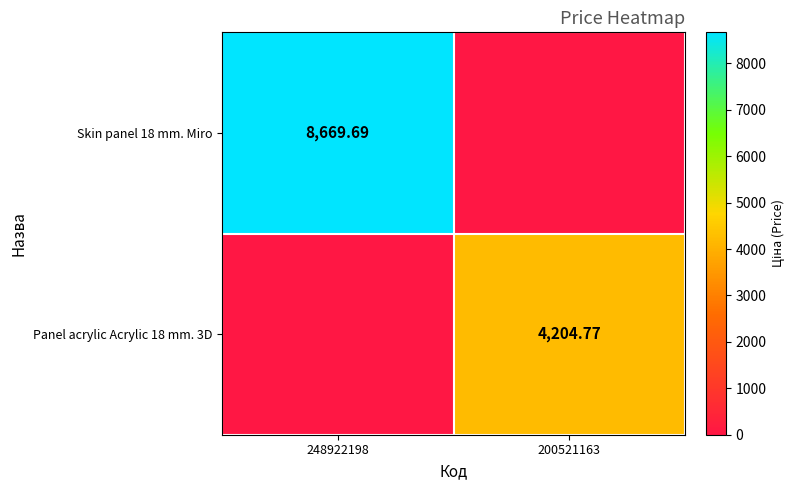

Which series has the widest spread of values?

Skin panel 18 mm. Miro